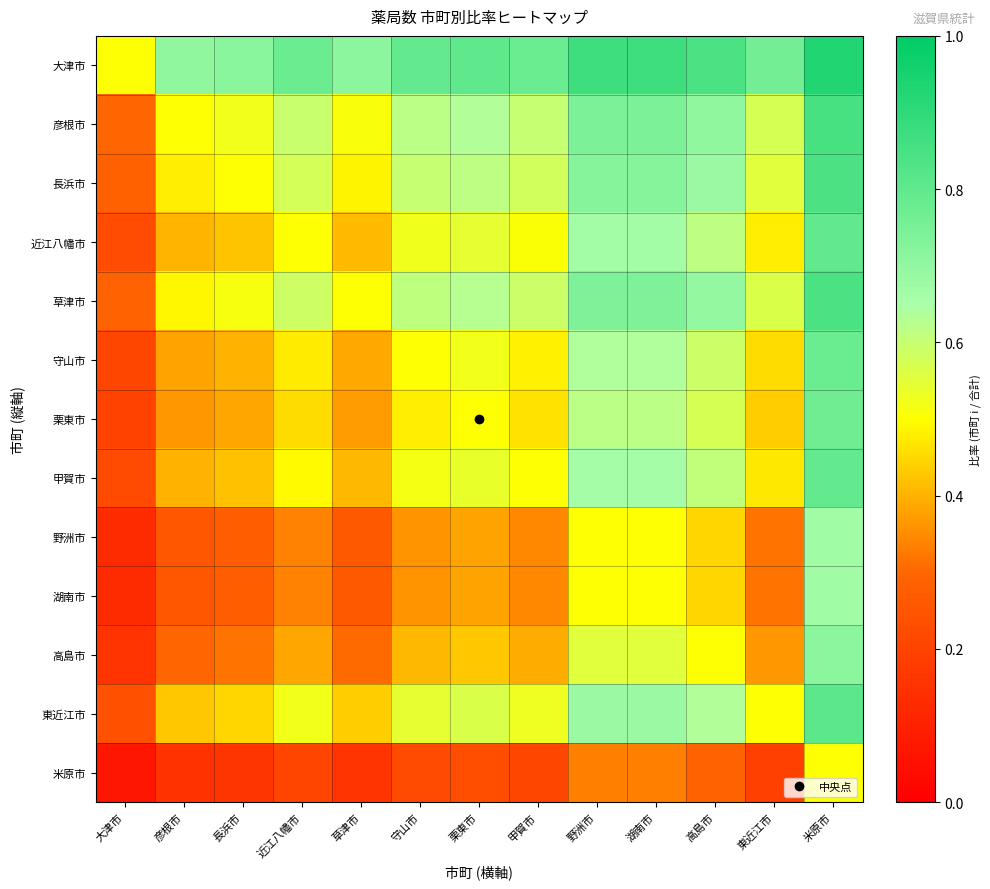

Reading left to right, what are all the values shown in this chart?

大津市: 大津市=0.5	彦根市=0.7	長浜市=0.7	近江八幡市=0.8	草津市=0.7	守山市=0.8	栗東市=0.8	甲賀市=0.8	野洲市=0.9	湖南市=0.9	高島市=0.8	東近江市=0.8	米原市=0.9
彦根市: 大津市=0.3	彦根市=0.5	長浜市=0.5	近江八幡市=0.6	草津市=0.5	守山市=0.6	栗東市=0.6	甲賀市=0.6	野洲市=0.7	湖南市=0.7	高島市=0.7	東近江市=0.6	米原市=0.9
長浜市: 大津市=0.3	彦根市=0.5	長浜市=0.5	近江八幡市=0.6	草津市=0.5	守山市=0.6	栗東市=0.6	甲賀市=0.6	野洲市=0.7	湖南市=0.7	高島市=0.7	東近江市=0.6	米原市=0.8
近江八幡市: 大津市=0.2	彦根市=0.4	長浜市=0.4	近江八幡市=0.5	草津市=0.4	守山市=0.5	栗東市=0.5	甲賀市=0.5	野洲市=0.7	湖南市=0.7	高島市=0.6	東近江市=0.5	米原市=0.8
草津市: 大津市=0.3	彦根市=0.5	長浜市=0.5	近江八幡市=0.6	草津市=0.5	守山市=0.6	栗東市=0.6	甲賀市=0.6	野洲市=0.7	湖南市=0.7	高島市=0.7	東近江市=0.6	米原市=0.8
守山市: 大津市=0.2	彦根市=0.4	長浜市=0.4	近江八幡市=0.5	草津市=0.4	守山市=0.5	栗東市=0.5	甲賀市=0.5	野洲市=0.6	湖南市=0.6	高島市=0.6	東近江市=0.5	米原市=0.8
栗東市: 大津市=0.2	彦根市=0.4	長浜市=0.4	近江八幡市=0.5	草津市=0.4	守山市=0.5	栗東市=0.5	甲賀市=0.5	野洲市=0.6	湖南市=0.6	高島市=0.6	東近江市=0.4	米原市=0.8
甲賀市: 大津市=0.2	彦根市=0.4	長浜市=0.4	近江八幡市=0.5	草津市=0.4	守山市=0.5	栗東市=0.5	甲賀市=0.5	野洲市=0.7	湖南市=0.7	高島市=0.6	東近江市=0.5	米原市=0.8
野洲市: 大津市=0.1	彦根市=0.3	長浜市=0.3	近江八幡市=0.3	草津市=0.3	守山市=0.4	栗東市=0.4	甲賀市=0.3	野洲市=0.5	湖南市=0.5	高島市=0.4	東近江市=0.3	米原市=0.7
湖南市: 大津市=0.1	彦根市=0.3	長浜市=0.3	近江八幡市=0.3	草津市=0.3	守山市=0.4	栗東市=0.4	甲賀市=0.3	野洲市=0.5	湖南市=0.5	高島市=0.4	東近江市=0.3	米原市=0.7
高島市: 大津市=0.2	彦根市=0.3	長浜市=0.3	近江八幡市=0.4	草津市=0.3	守山市=0.4	栗東市=0.4	甲賀市=0.4	野洲市=0.6	湖南市=0.6	高島市=0.5	東近江市=0.4	米原市=0.7
東近江市: 大津市=0.2	彦根市=0.4	長浜市=0.4	近江八幡市=0.5	草津市=0.4	守山市=0.5	栗東市=0.6	甲賀市=0.5	野洲市=0.7	湖南市=0.7	高島市=0.6	東近江市=0.5	米原市=0.8
米原市: 大津市=0.1	彦根市=0.1	長浜市=0.2	近江八幡市=0.2	草津市=0.2	守山市=0.2	栗東市=0.2	甲賀市=0.2	野洲市=0.3	湖南市=0.3	高島市=0.3	東近江市=0.2	米原市=0.5